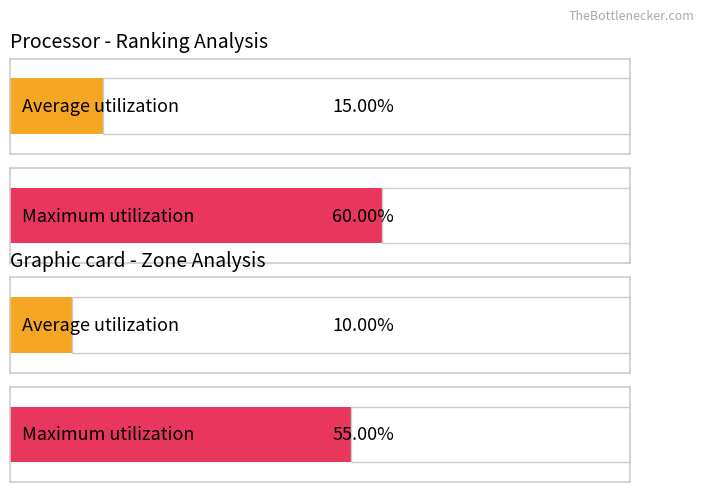

What are all the series names shown in the legend?

Average utilization, Maximum utilization